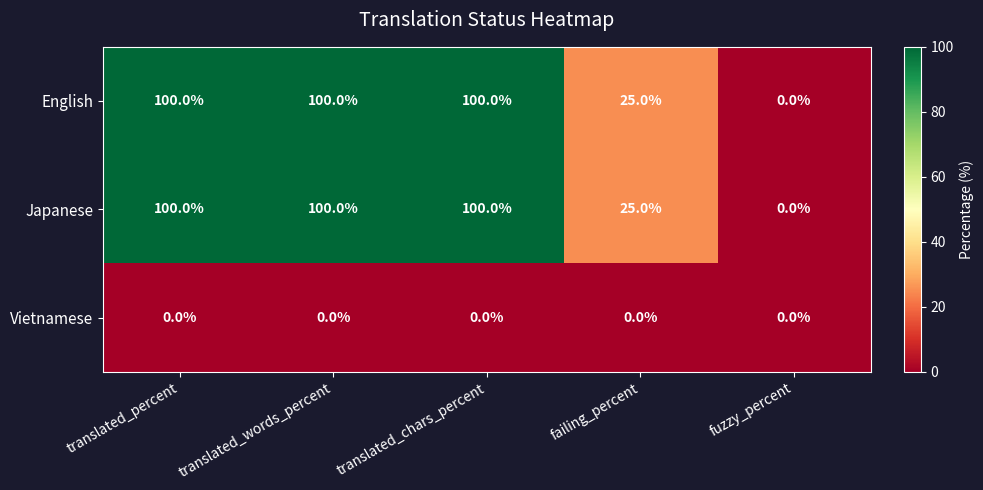

What value does the Japanese series have at failing_percent, to the nearest 5?

25